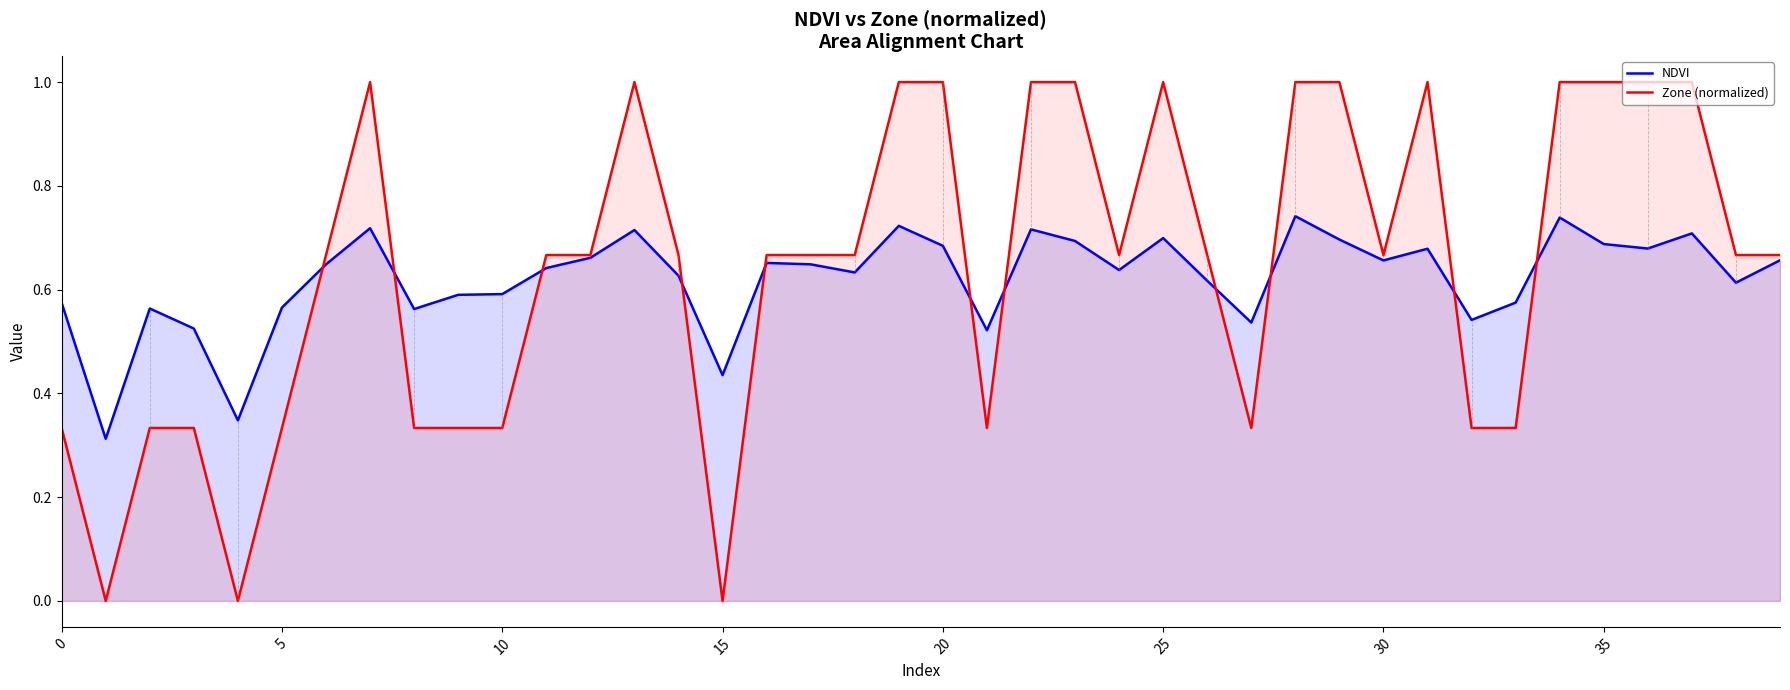

What is the maximum value shown in the chart?

1.0